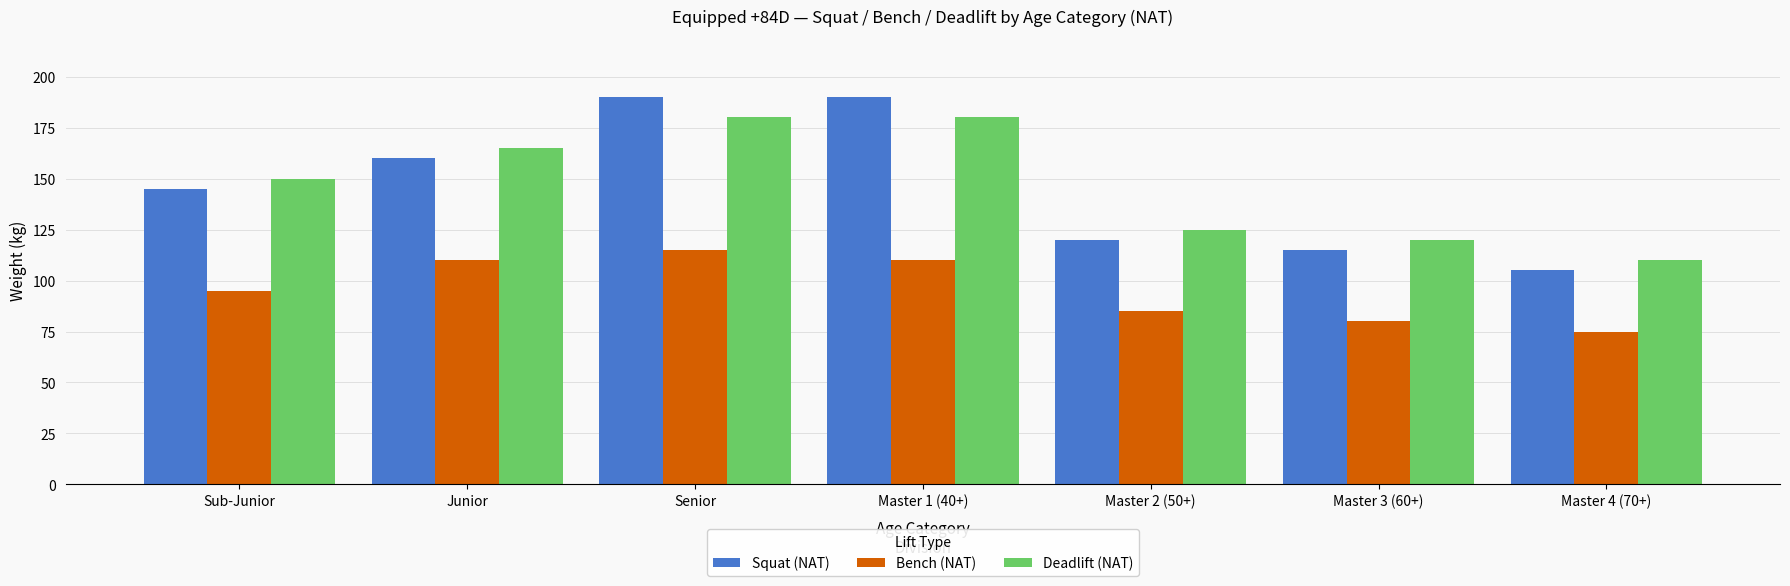

Does the chart contain any negative values?

No